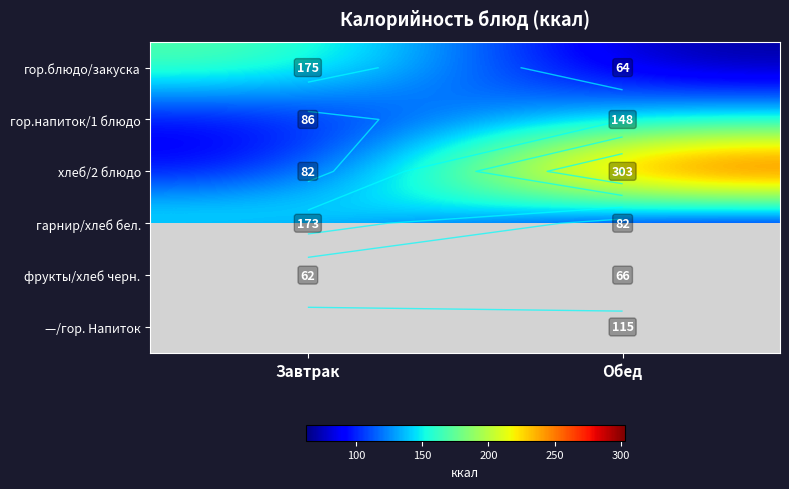

The value of —/гор. Напиток at Обед is 168.6. True or false?

False